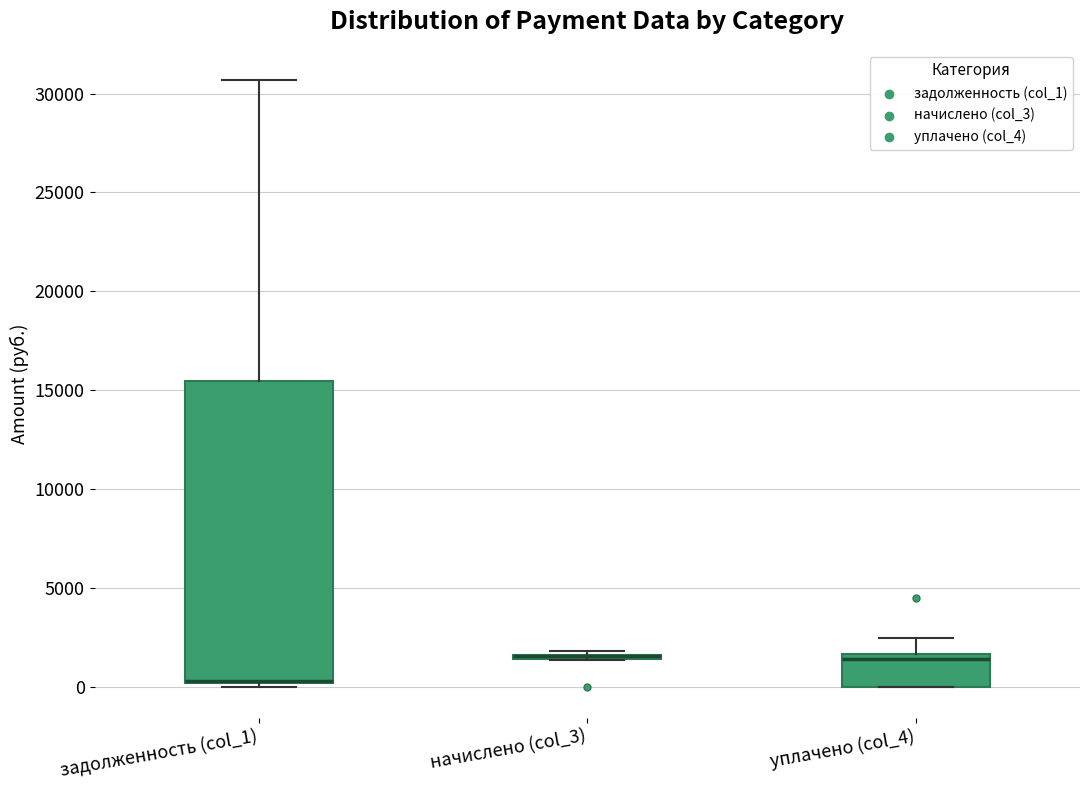

Reading left to right, transcribe this box plot: for each box, give where its median line is, the range the box spans, and where its two whiskers end, as read against the y-axis. The values are not printed on the chart, so give them approximately, as read against the axis.

задолженность (col_1): median 500 (drawn on the box's lower edge), box 0 to 15500, whiskers 0 (just below the box's lower edge) to 30500
начислено (col_3): box collapsed to a line at 1500, whiskers 1500 to 2000
уплачено (col_4): median 1500 (just below the box's upper edge), box 0 to 1500, whiskers 0 to 2500